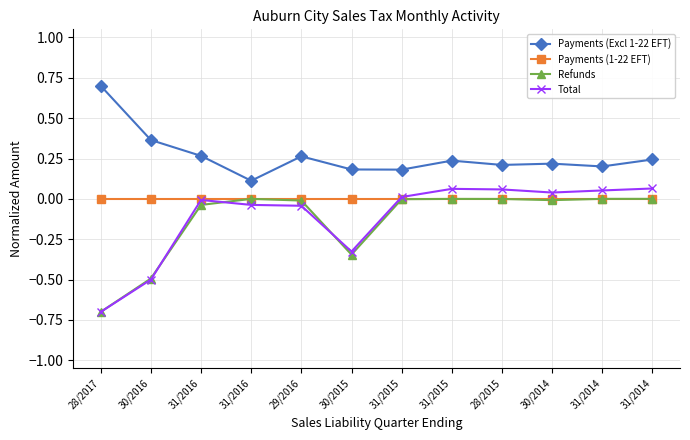

What are all the series names shown in the legend?

Payments (Excl 1-22 EFT), Payments (1-22 EFT), Refunds, Total